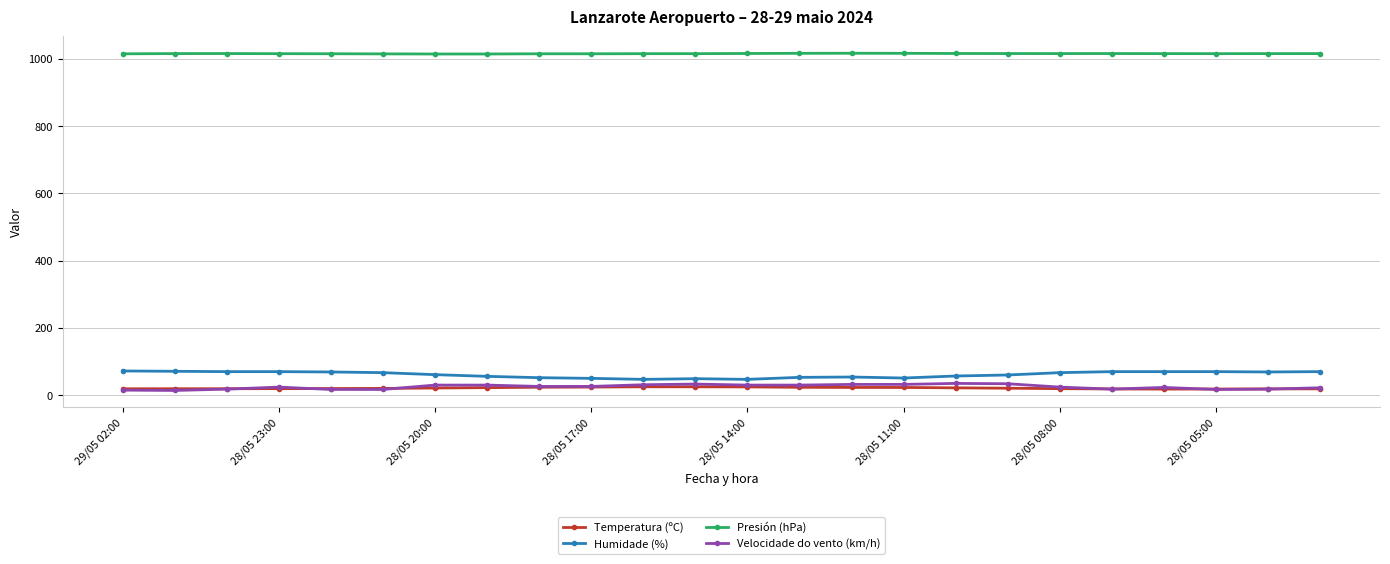

At how many categories does at least one series exceed 929?

24